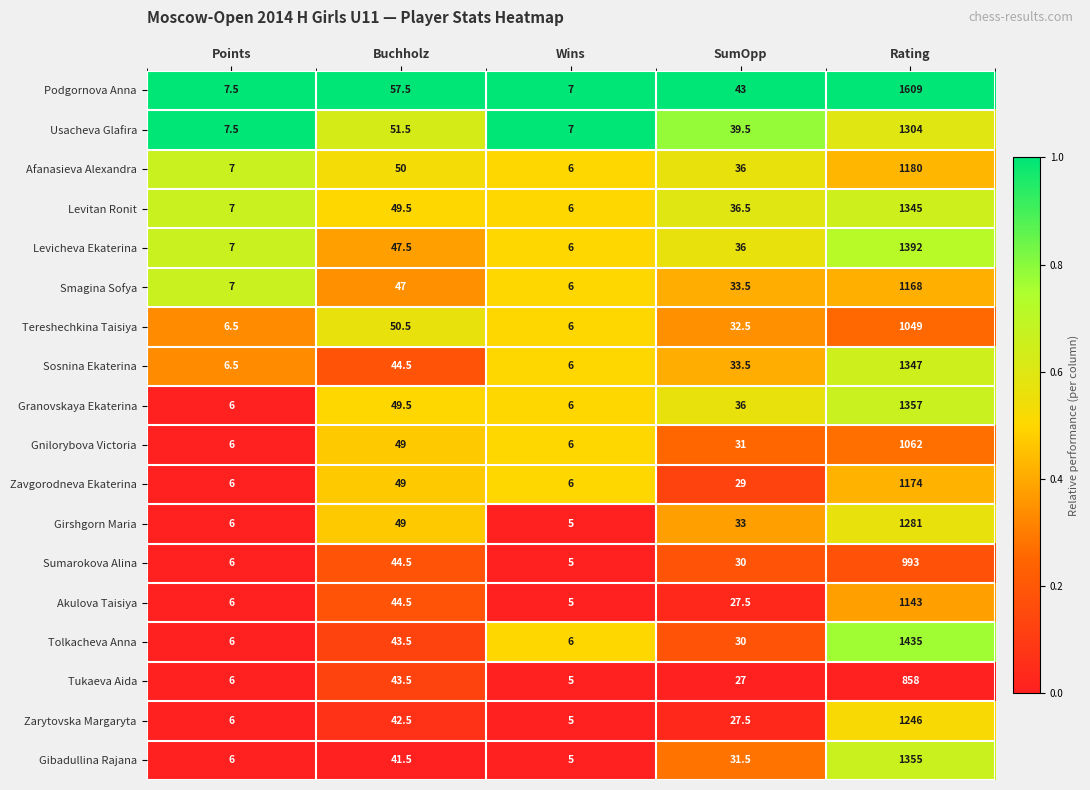

What is the difference between the maximum and minimum values in the Granovskaya Ekaterina series?

1351.0